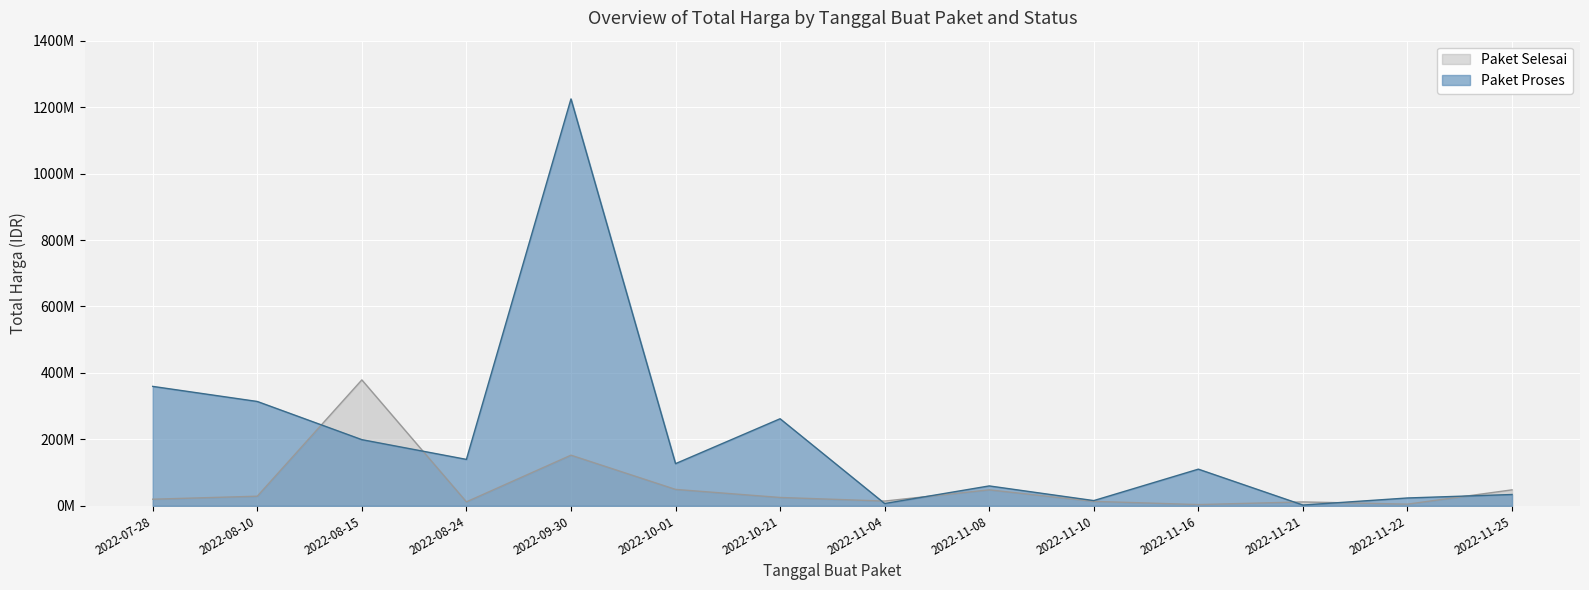

What is the label of the 8th point from the left?

2022-11-04